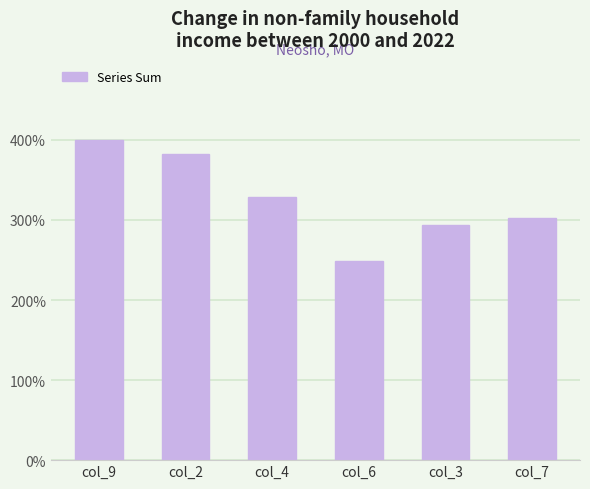

Rank the categories by value from lowest to highest.

col_6, col_3, col_7, col_4, col_2, col_9